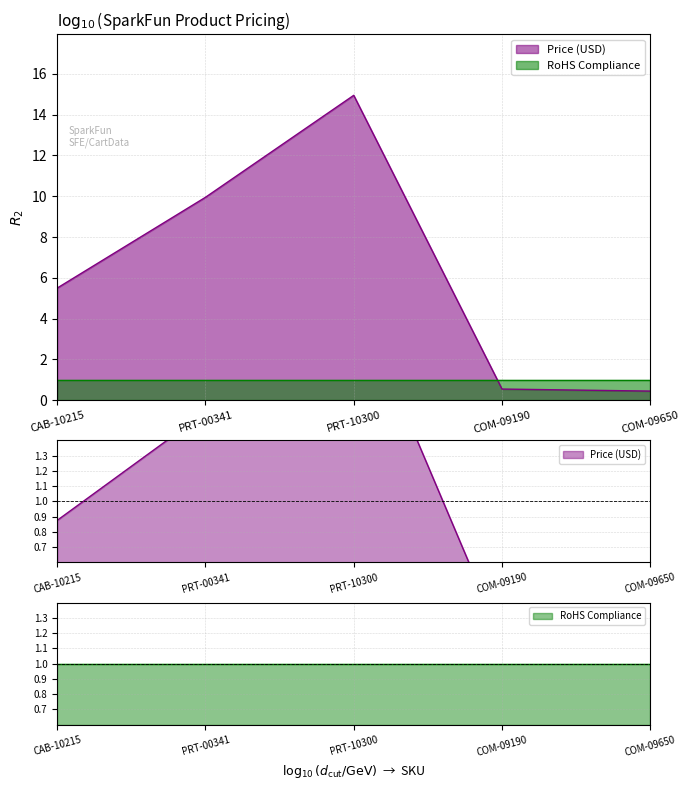

At which label does the data first exceed 5?

CAB-10215